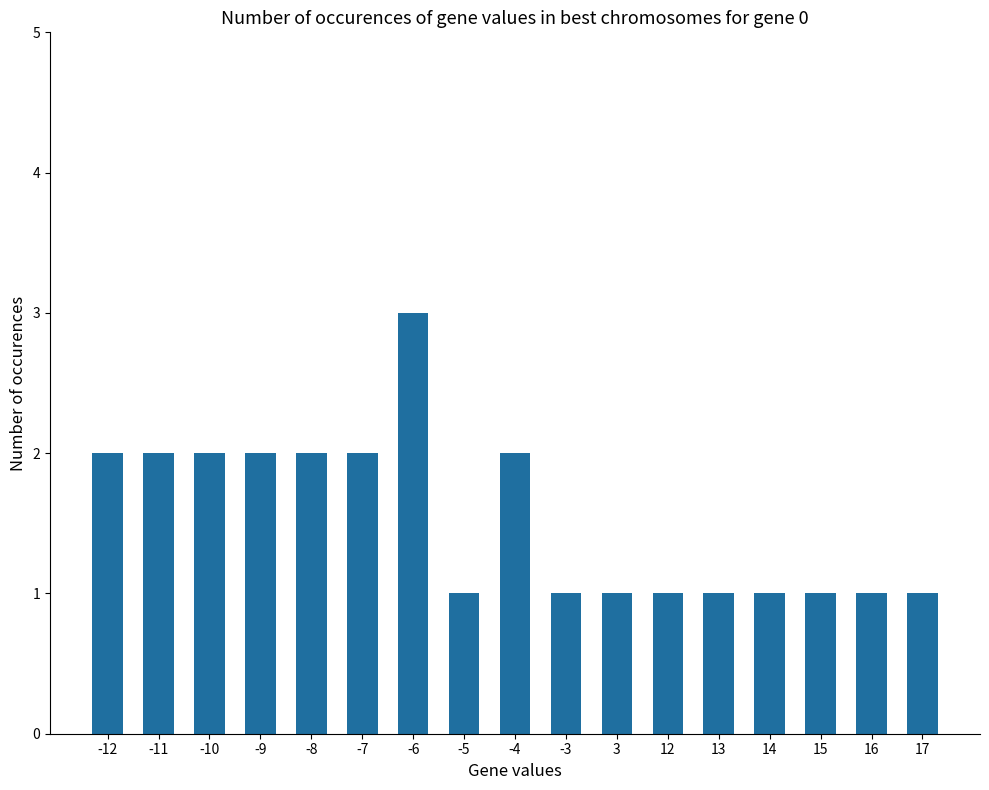

Is it true that the value at -5 is 2?

False